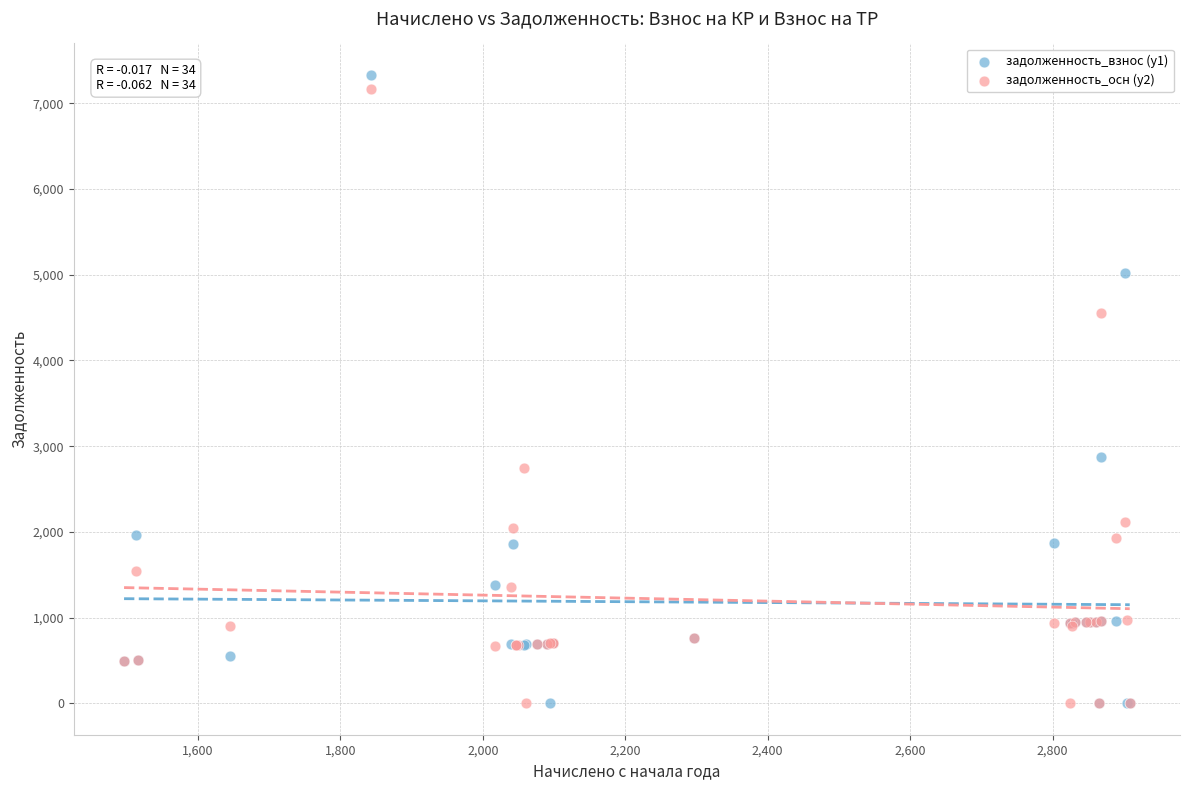

What are all the series names shown in the legend?

задолженность_взнос (y1), задолженность_осн (y2)